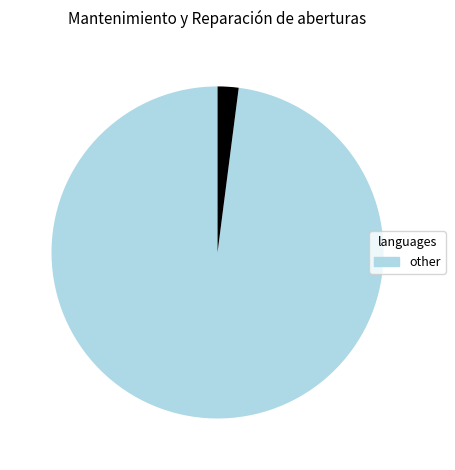

Is there a majority slice in this chart?

Yes